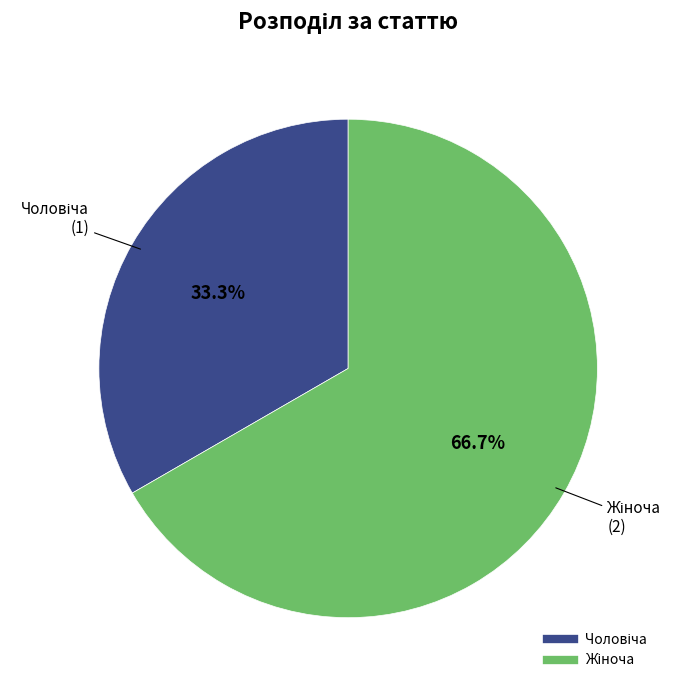

Does any single category account for the majority?

Yes